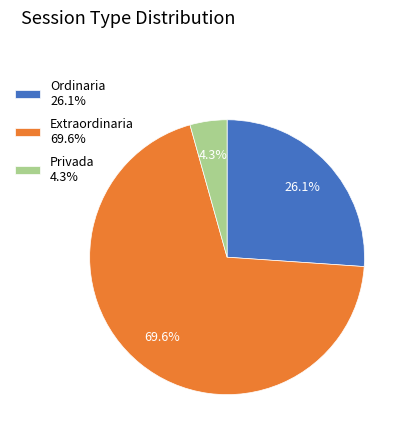

What percentage do Extraordinaria and Ordinaria together represent?

95.7%